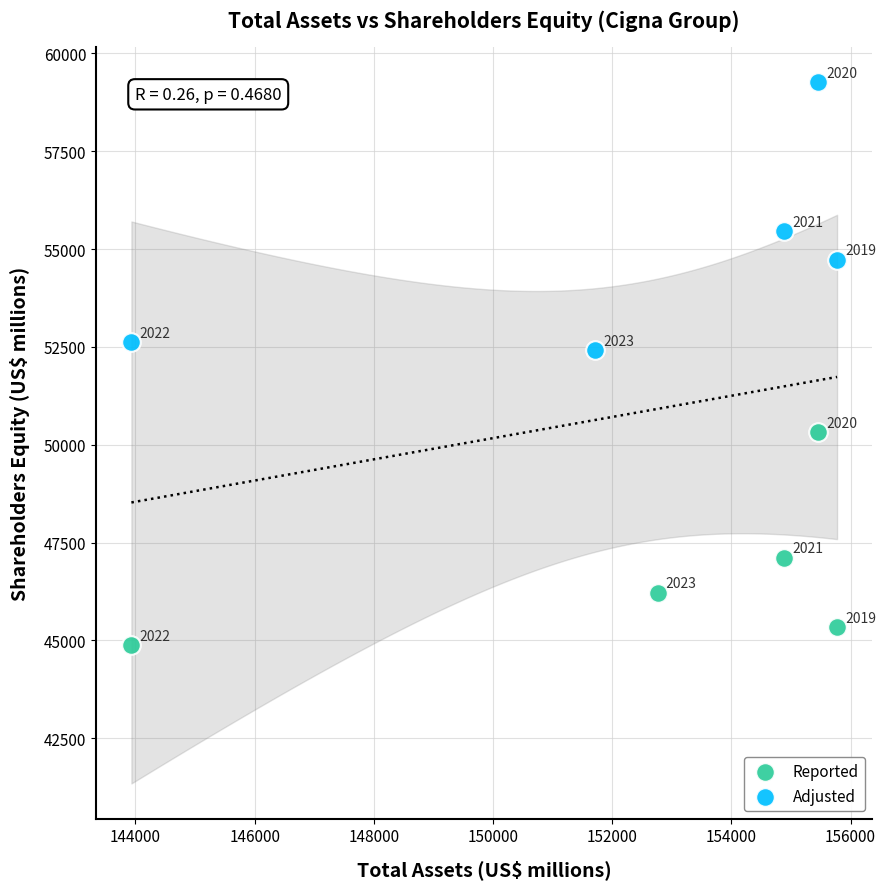

Which series has the widest spread of Y values?

Adjusted